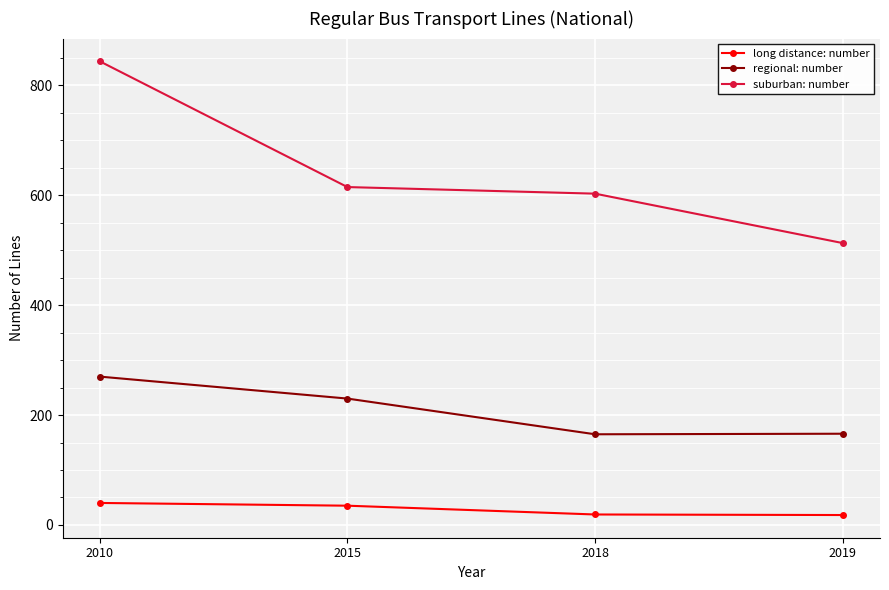

The value of suburban: number at 2015 is 615. True or false?

True